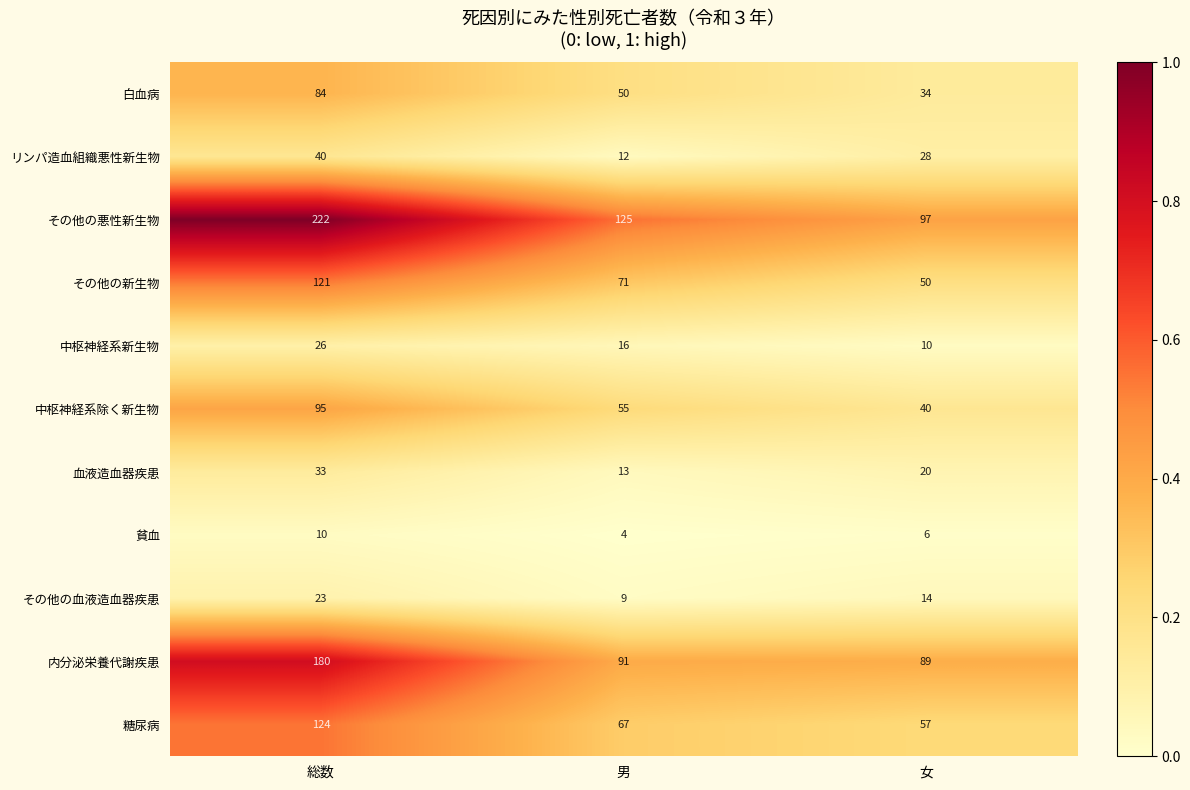

At which category does the chart reach its minimum across all series?

男